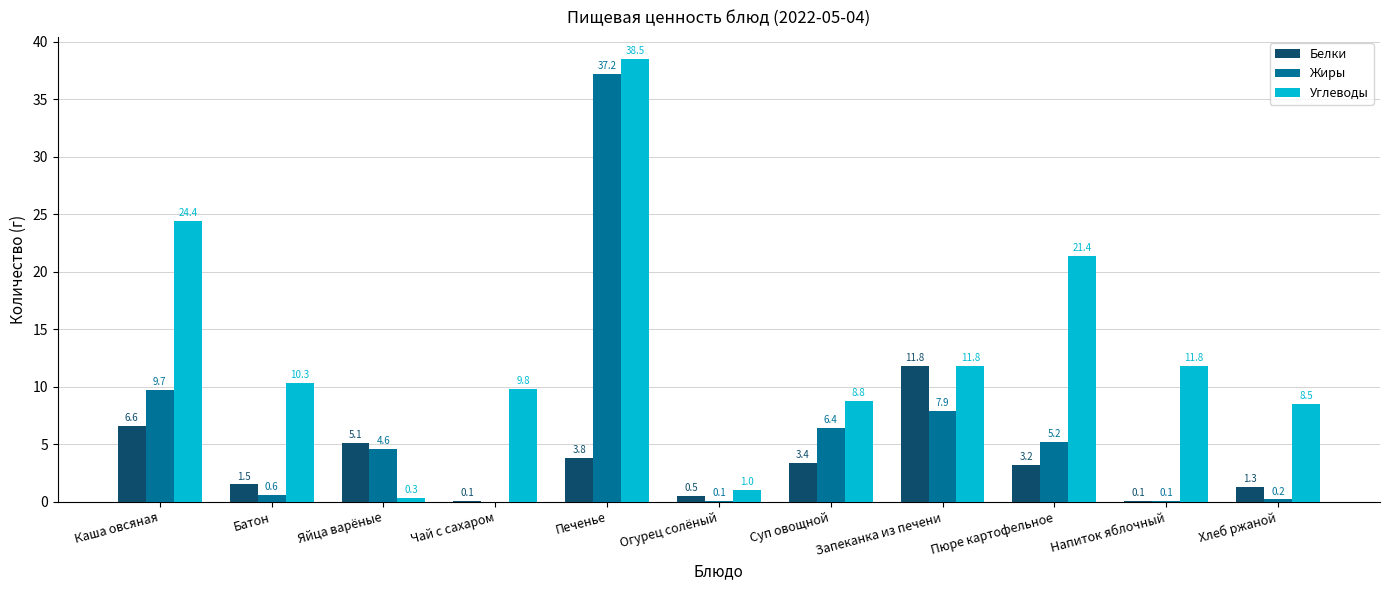

The Белки series shows 3.2 at Пюре картофельное. True or false?

True